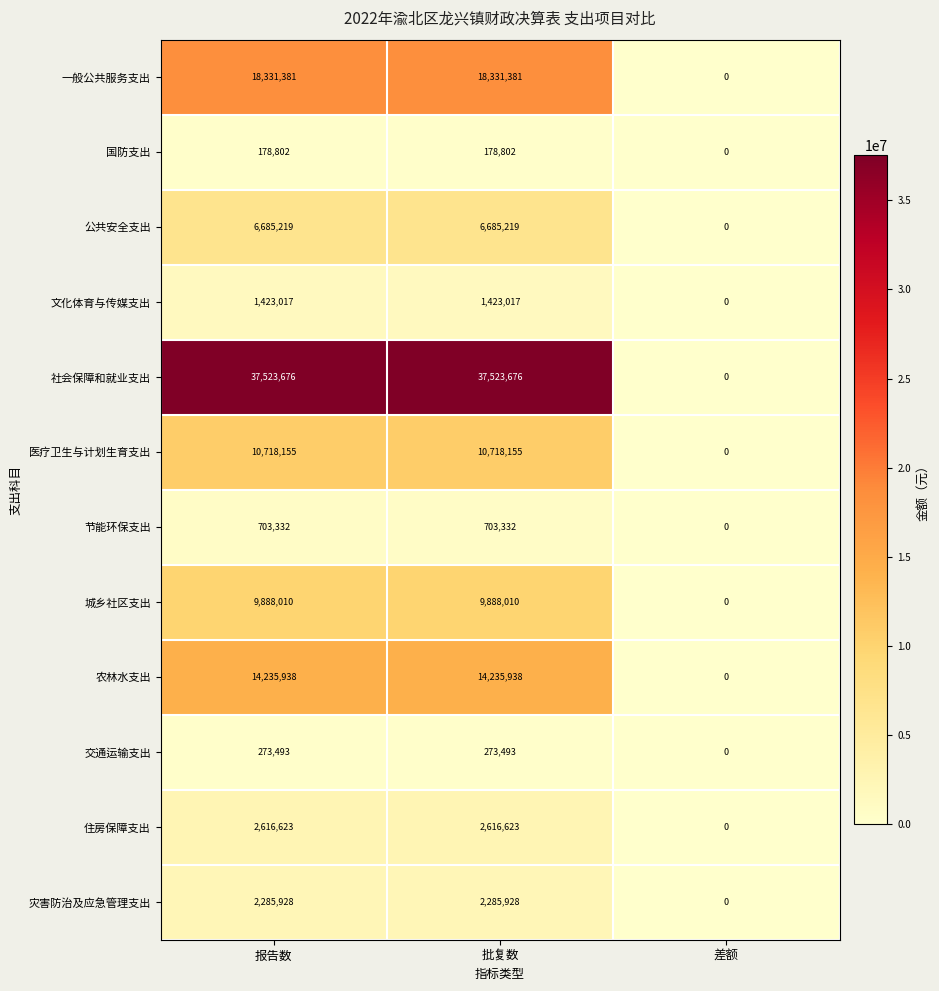

Which category has the lowest value across all series?

差额